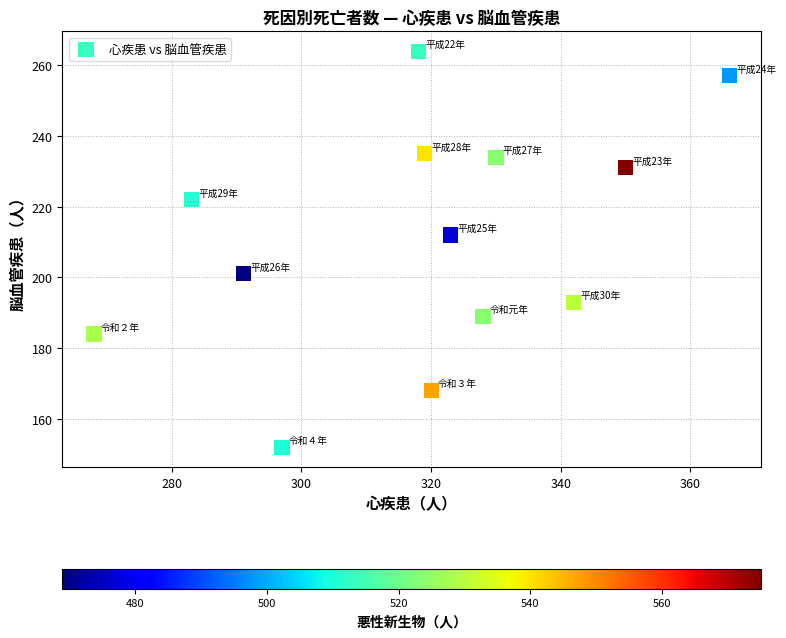

What Y value in the scatter plot is closest to 208?

212